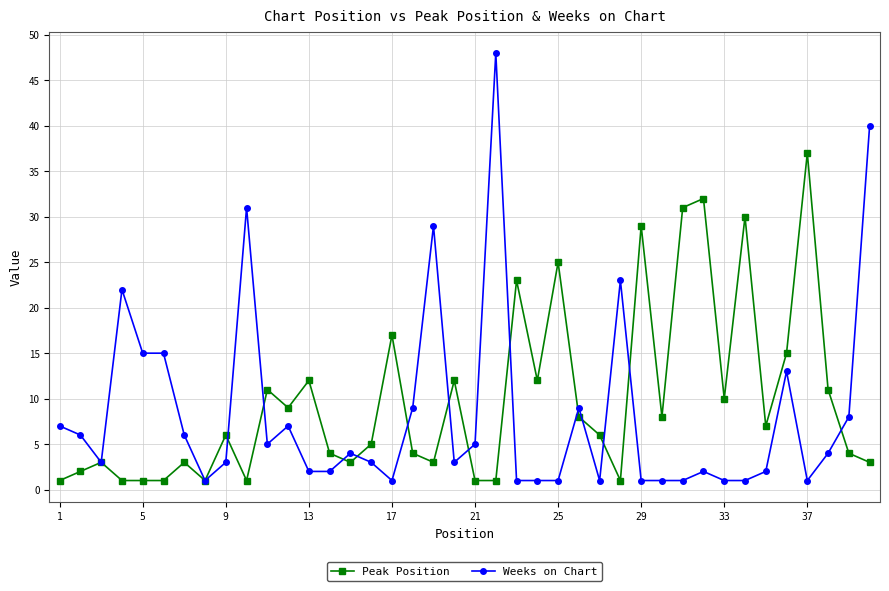

Which series has the widest spread of values?

Weeks on Chart